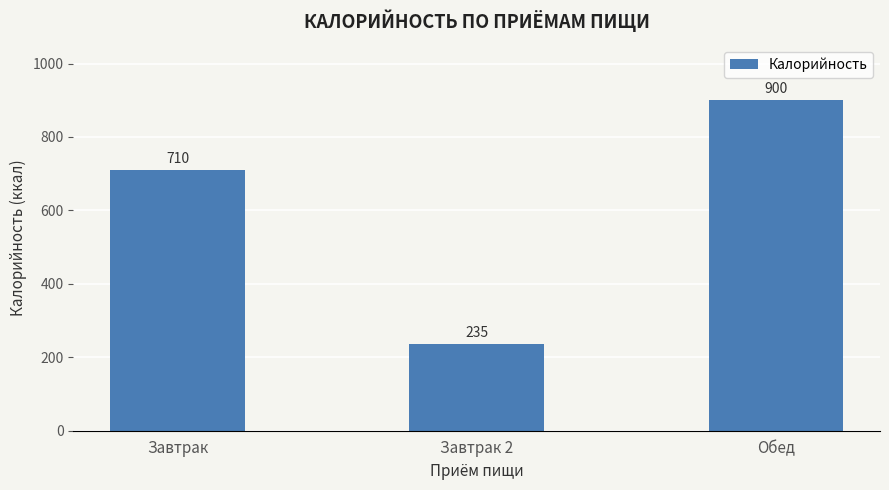

Are the bars horizontal?

No